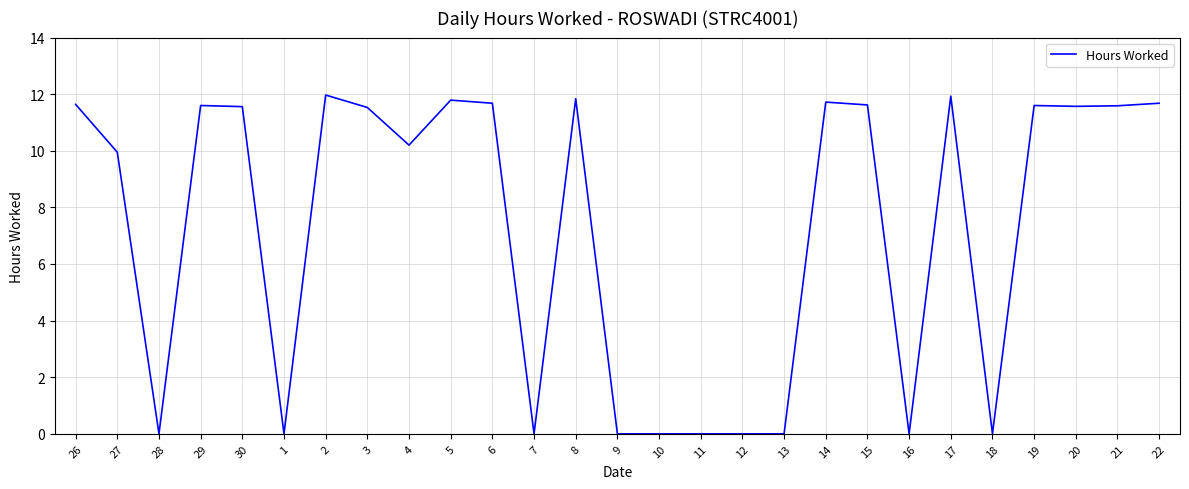

What is the maximum value shown in the chart?

12.0